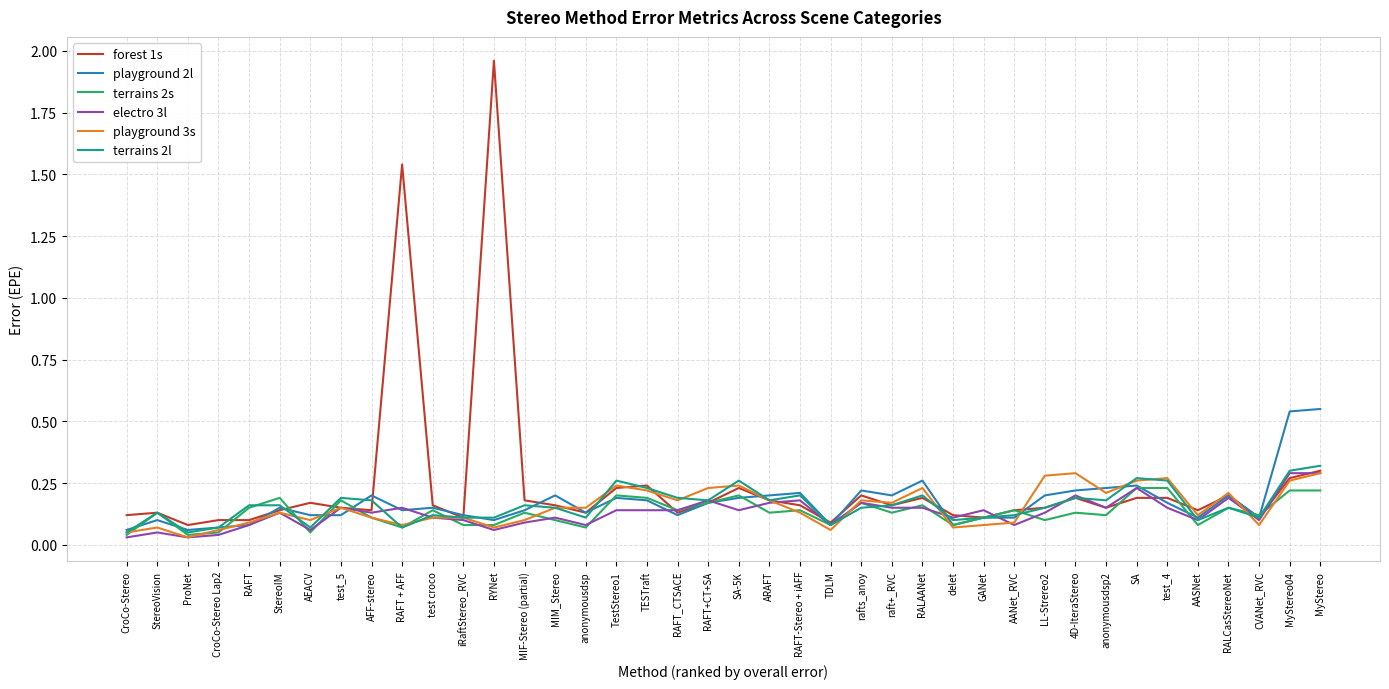

Is it true that terrains 2s equals 0.1 at MIM_Stereo?

True